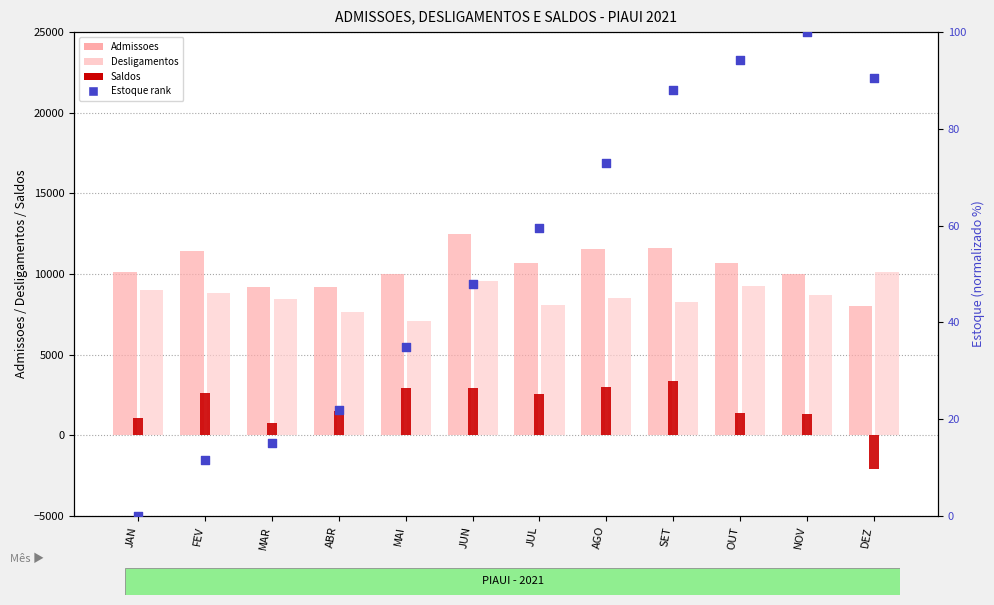

Which series contains the lowest Y value?

Saldos